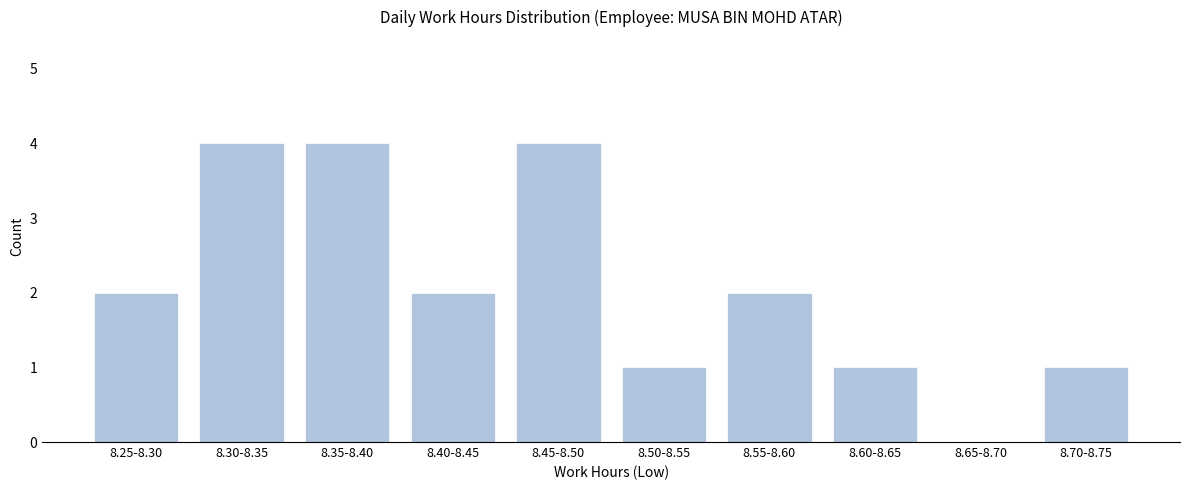

Reading right to left, extract all data points from this chart.

8.70-8.75=1	8.65-8.70=0	8.60-8.65=1	8.55-8.60=2	8.50-8.55=1	8.45-8.50=4	8.40-8.45=2	8.35-8.40=4	8.30-8.35=4	8.25-8.30=2